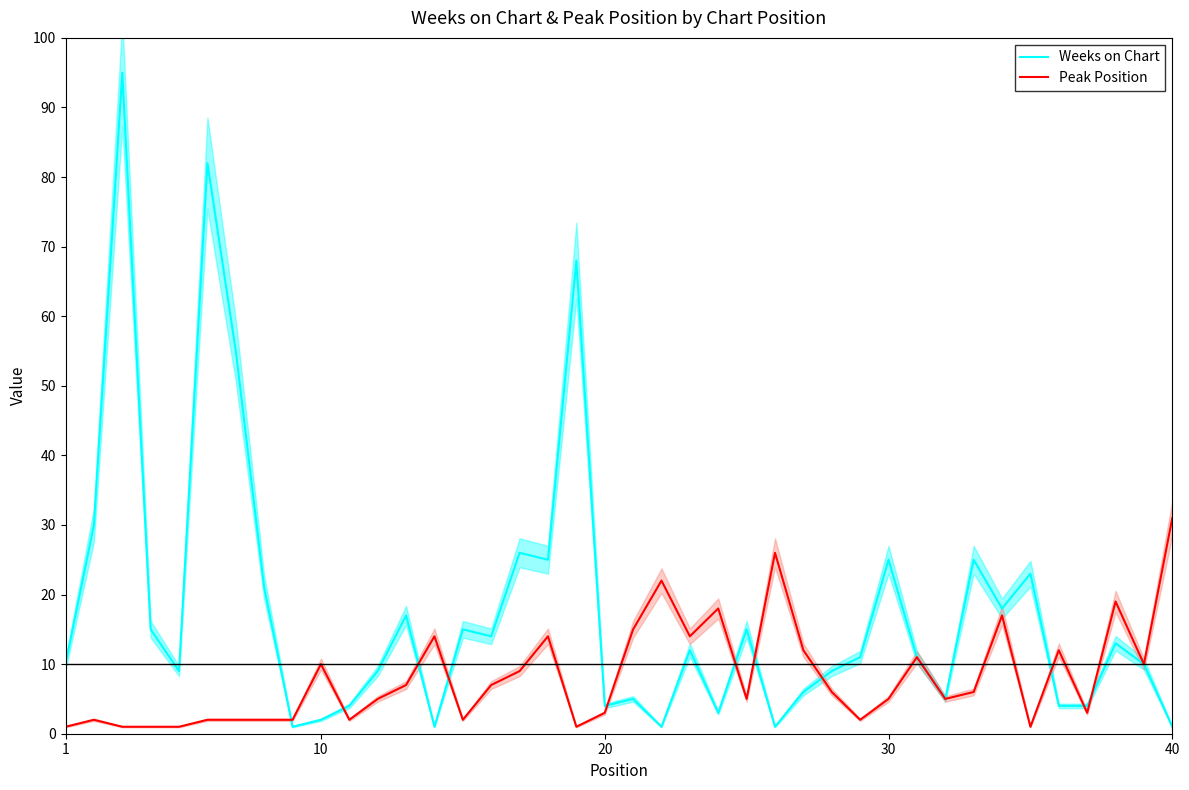

Which series has the largest total across all categories?

Weeks on Chart